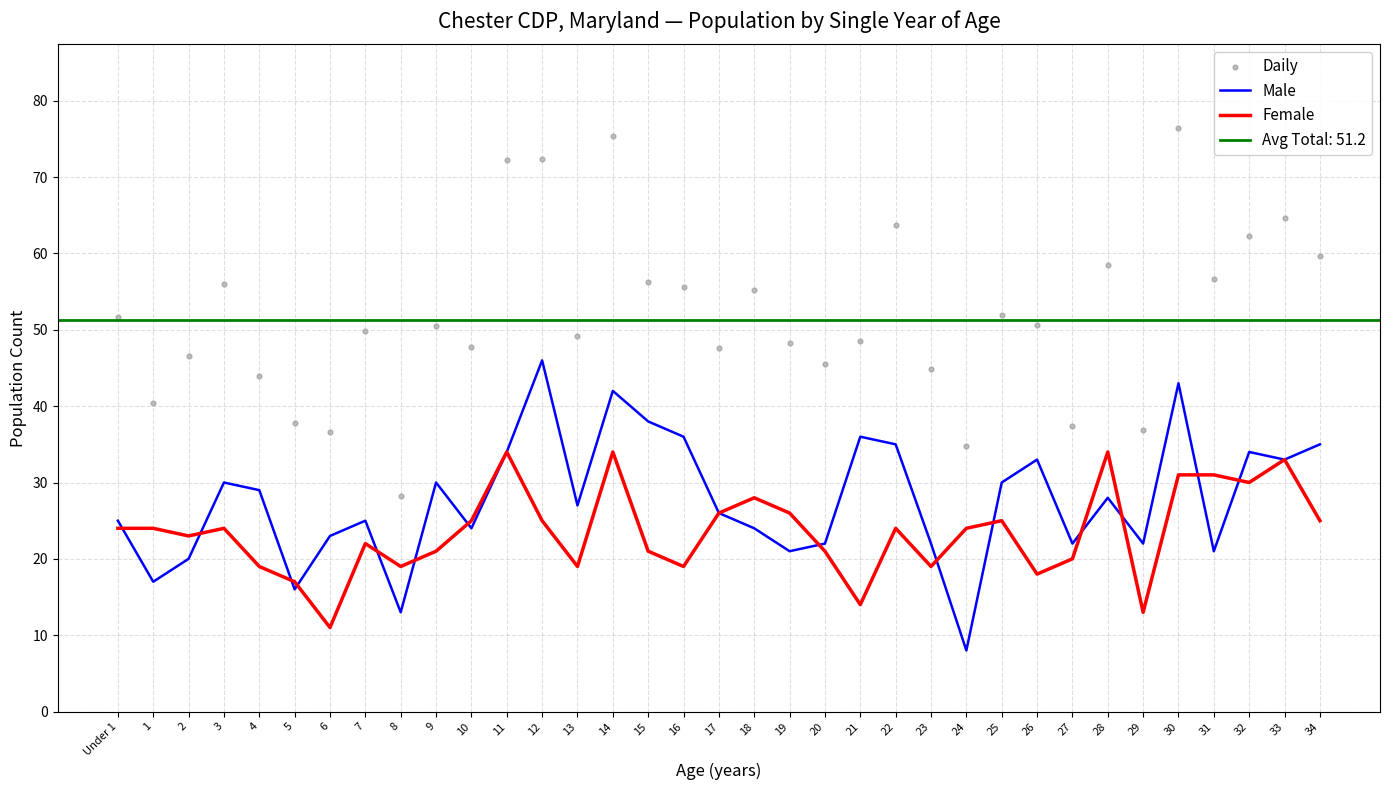

What is the total value across all series at 20?

88.6